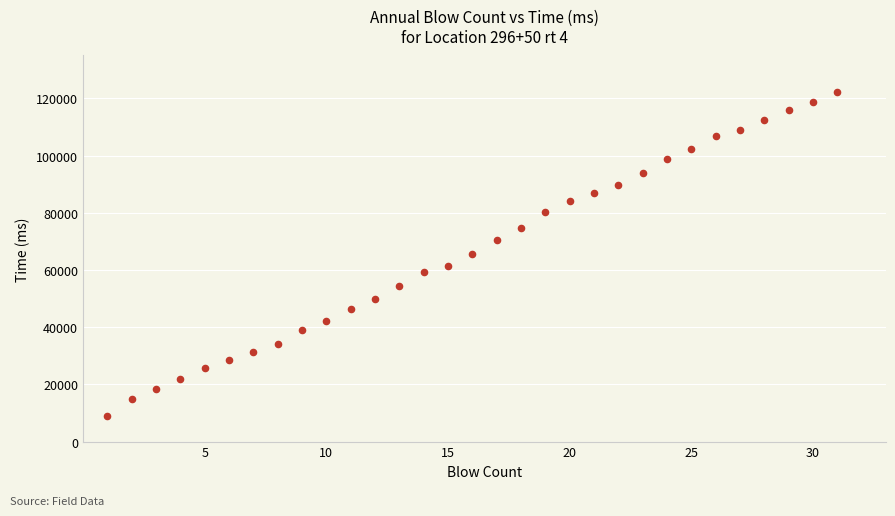

What is the range of Y values (max minus min)?

113093